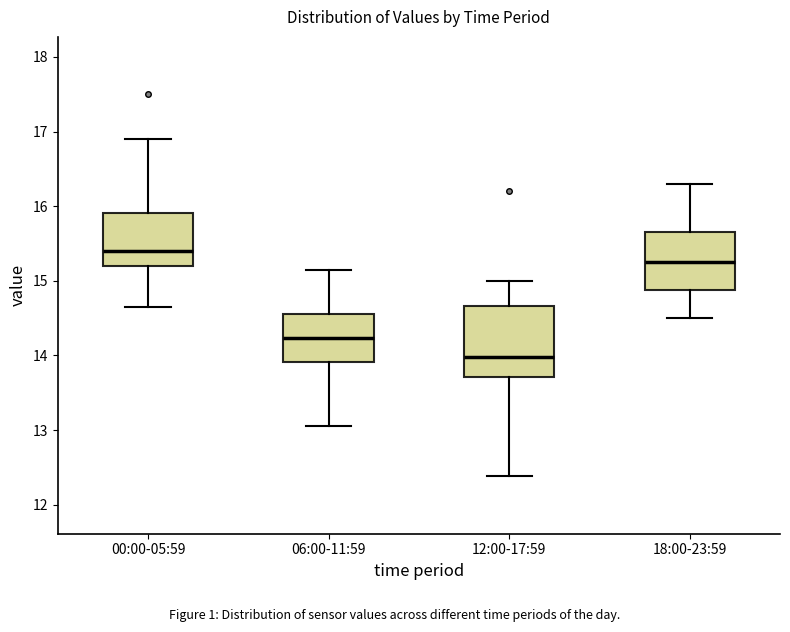

Reading left to right, read every box against the y-axis: the position of its median line, the range the box covers, and the ends of its whiskers. The values are not printed on the chart, so give them approximately, as read against the axis.

00:00-05:59: median 15.4, box 15.2 to 15.9, whiskers 14.7 to 16.9
06:00-11:59: median 14.2, box 13.9 to 14.6, whiskers 13.1 to 15.2
12:00-17:59: median 14.0, box 13.7 to 14.7, whiskers 12.4 to 15.0
18:00-23:59: median 15.3, box 14.9 to 15.7, whiskers 14.5 to 16.3